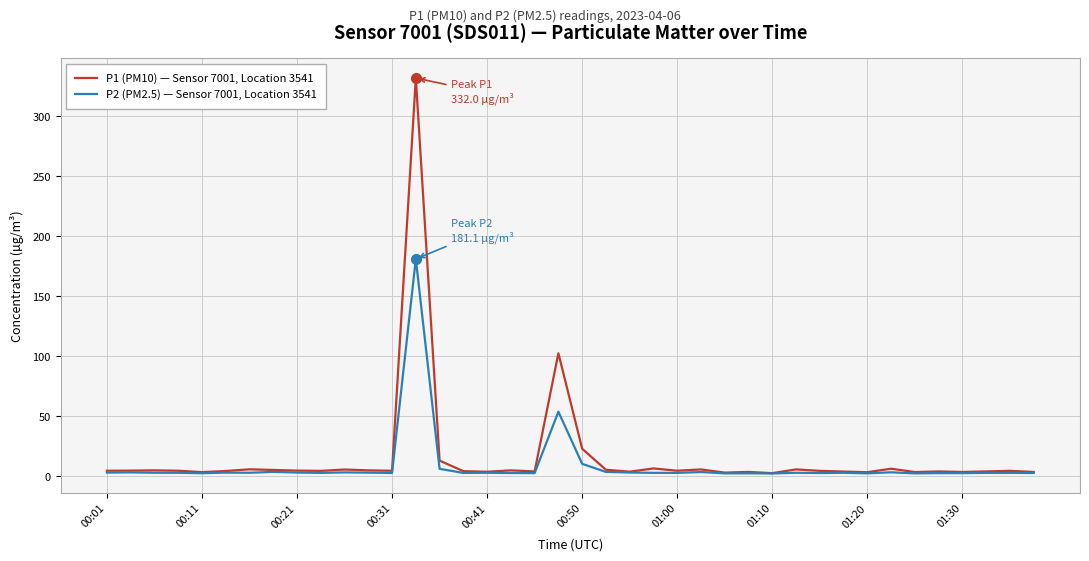

What is the maximum value for P2 (PM2.5) — Sensor 7001, Location 3541?

181.1